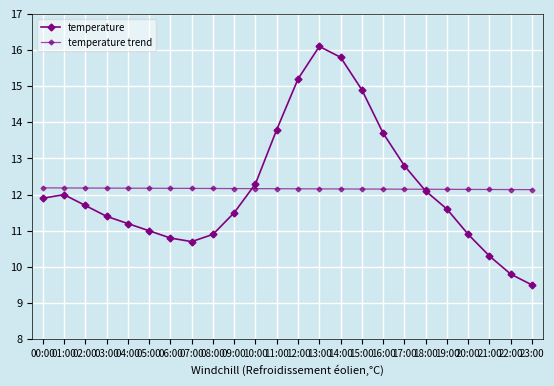

Which series has the largest total across all categories?

temperature